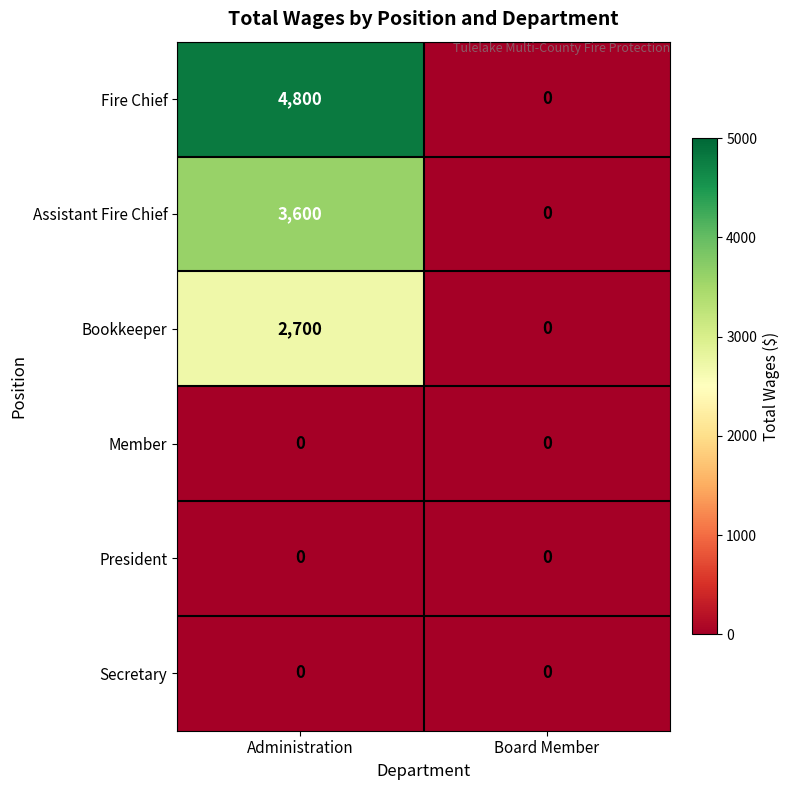

At which category is the sum across all series the highest?

Administration